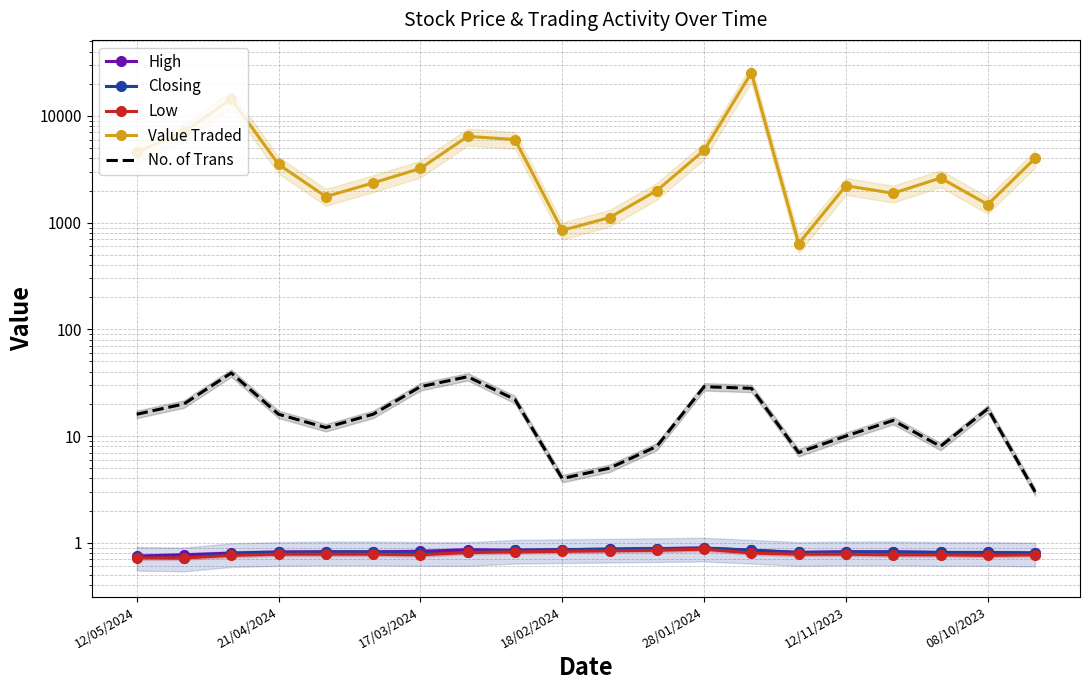

Where is the first local maximum for Low?

28/01/2024